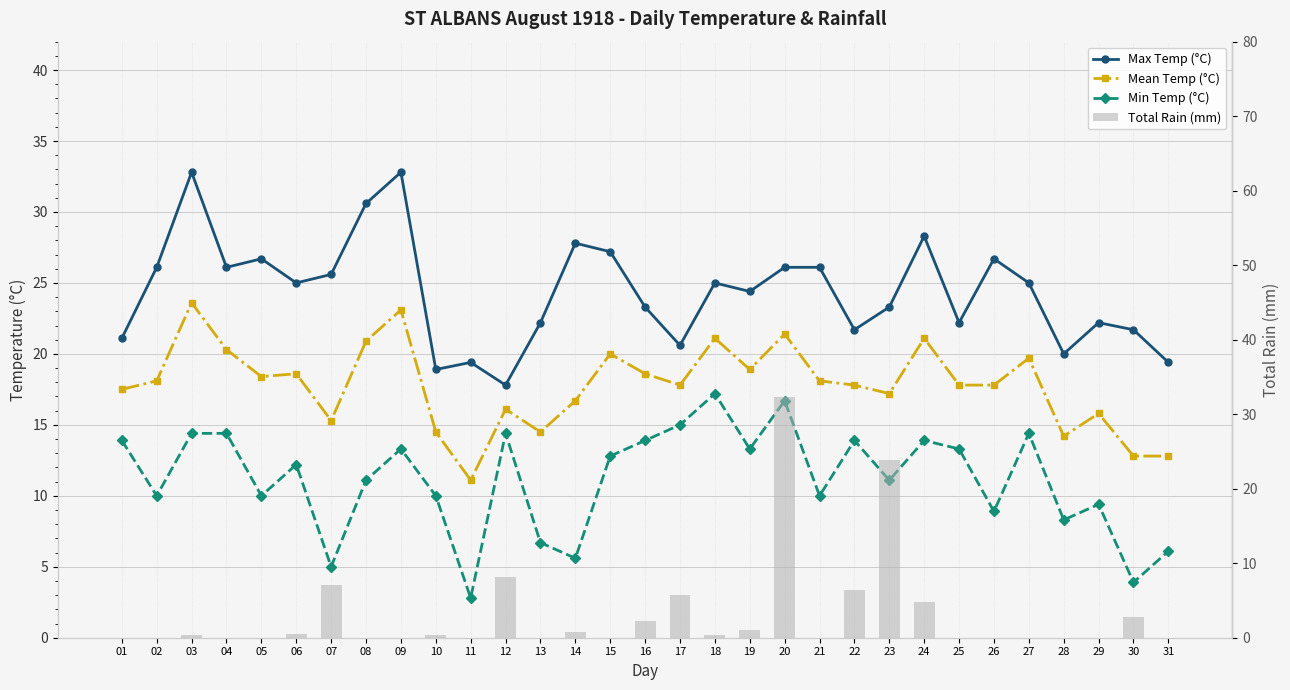

Reading left to right, what are all the values shown in this chart?

Max Temp (°C): 21.1	26.1	32.8	26.1	26.7	25.0	25.6	30.6	32.8	18.9	19.4	17.8	22.2	27.8	27.2	23.3	20.6	25.0	24.4	26.1	26.1	21.7	23.3	28.3	22.2	26.7	25.0	20.0	22.2	21.7	19.4
Mean Temp (°C): 17.5	18.1	23.6	20.3	18.4	18.6	15.3	20.9	23.1	14.5	11.1	16.1	14.5	16.7	20.0	18.6	17.8	21.1	18.9	21.4	18.1	17.8	17.2	21.1	17.8	17.8	19.7	14.2	15.8	12.8	12.8
Min Temp (°C): 13.9	10.0	14.4	14.4	10.0	12.2	5.0	11.1	13.3	10.0	2.8	14.4	6.7	5.6	12.8	13.9	15.0	17.2	13.3	16.7	10.0	13.9	11.1	13.9	13.3	8.9	14.4	8.3	9.4	3.9	6.1
Total Rain (mm): 0.0	0.0	0.3	0.0	0.0	0.5	7.1	0.0	0.0	0.3	0.0	8.1	0.0	0.8	0.0	2.3	5.8	0.3	1.0	32.3	0.0	6.4	23.9	4.8	0.0	0.0	0.0	0.0	0.0	2.8	0.0